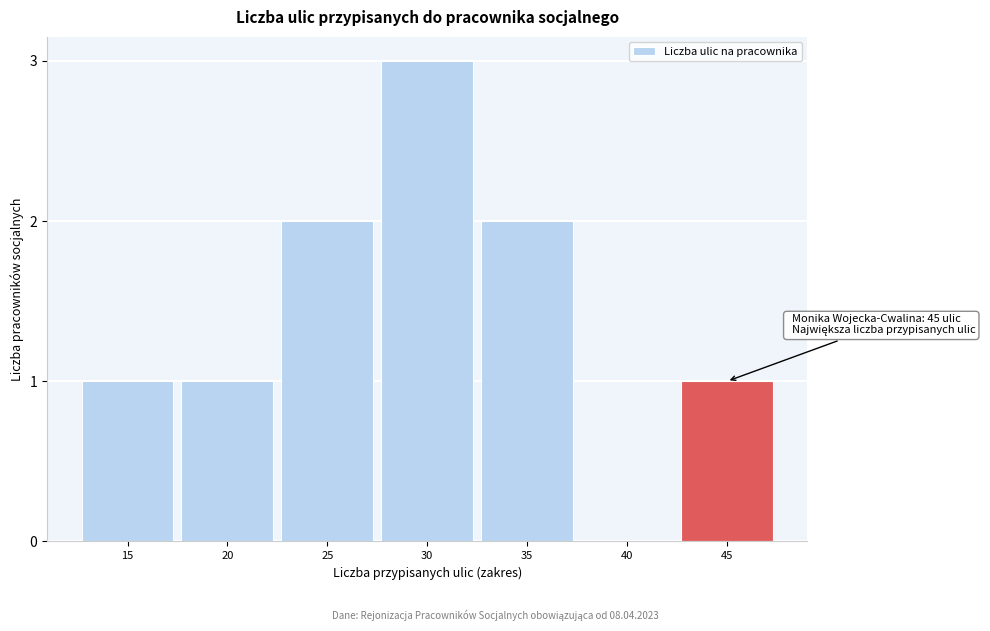

Reading left to right, extract all data points from this chart.

15=1	20=1	25=2	30=3	35=2	40=0	45=1